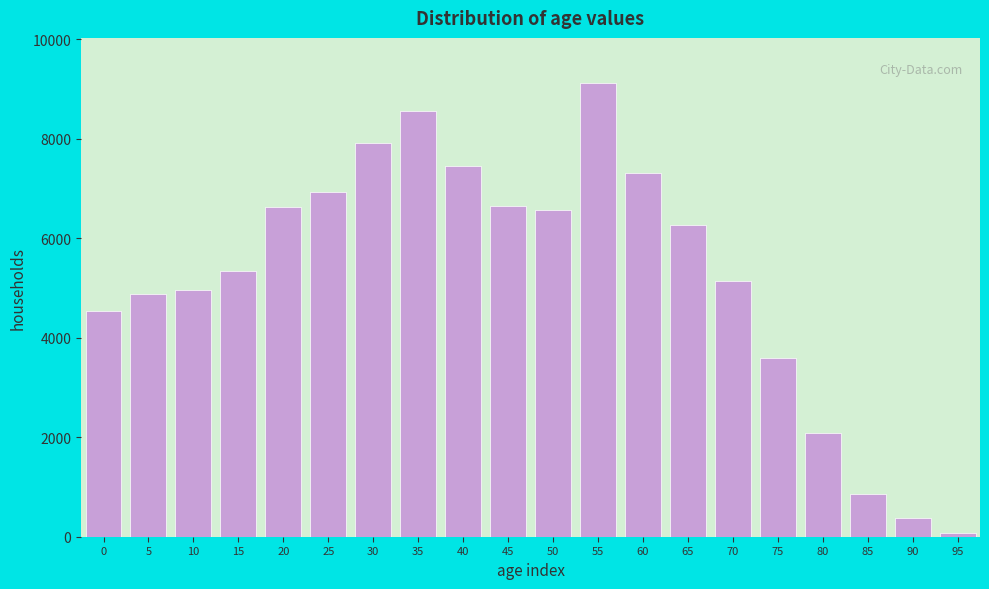

What is the sum of all values?

105303